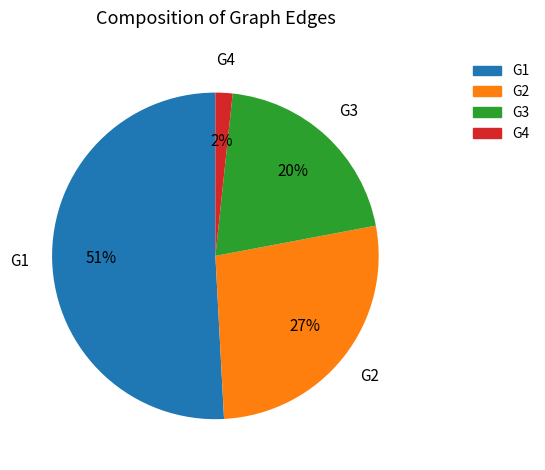

To the nearest percent, what is the difference between the largest and smallest slice percentages?

49%